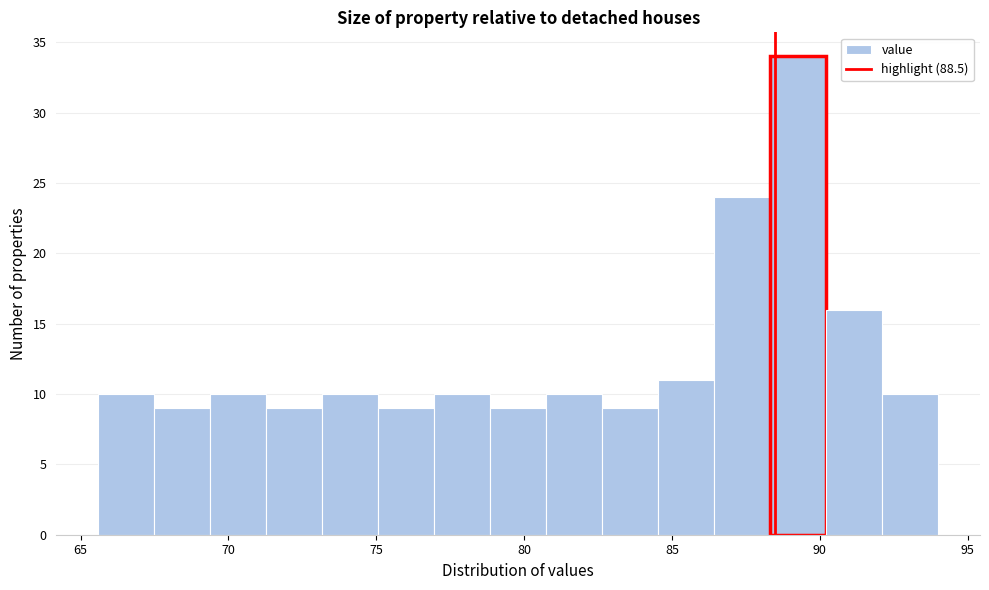

Read against the x-axis, roughly where is the centre of the tallest bar?

89.5